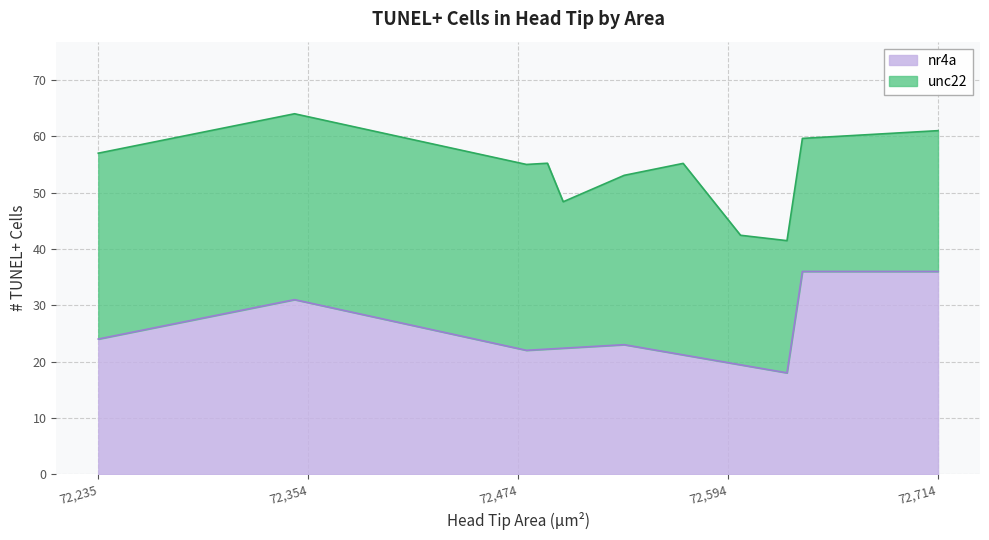

How many values in the nr4a series are below 24?

3